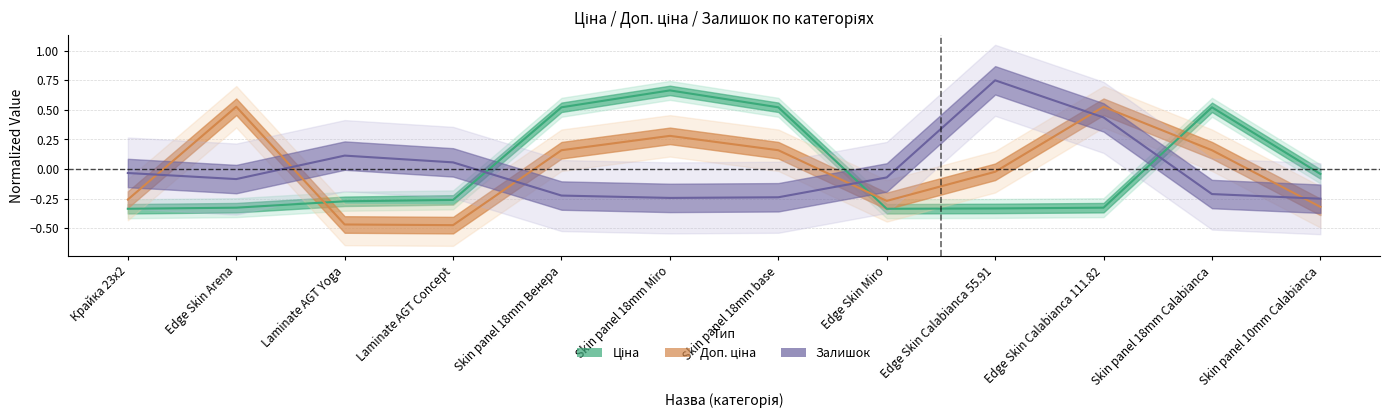

What is the minimum value shown in the chart?

-0.5